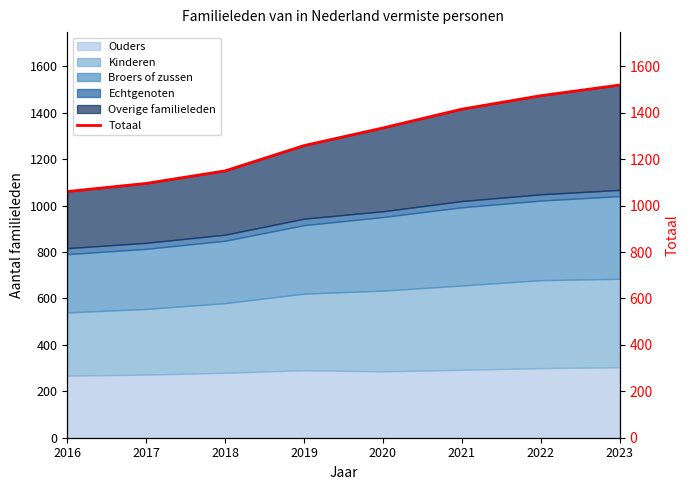

What value does the data have at 2017, to the nearest 10?

1100